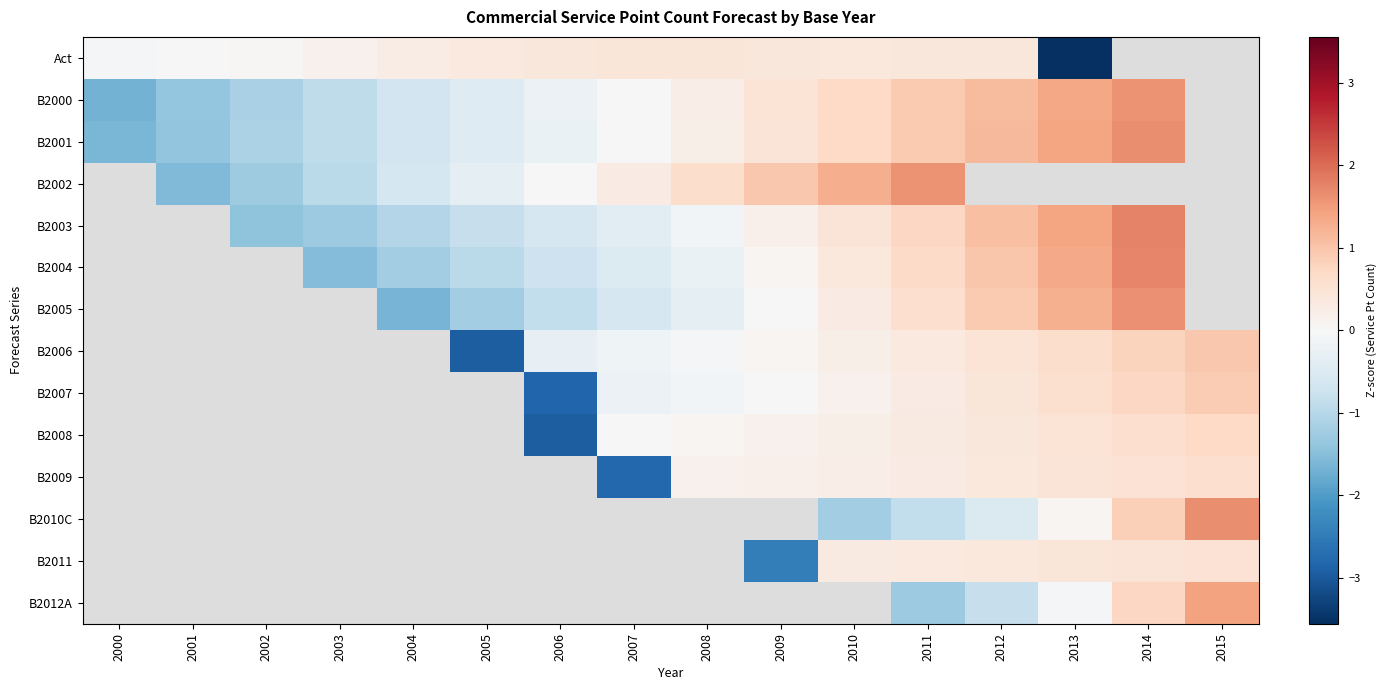

Between 2006 and 2009, which series saw the biggest shift?

B2008